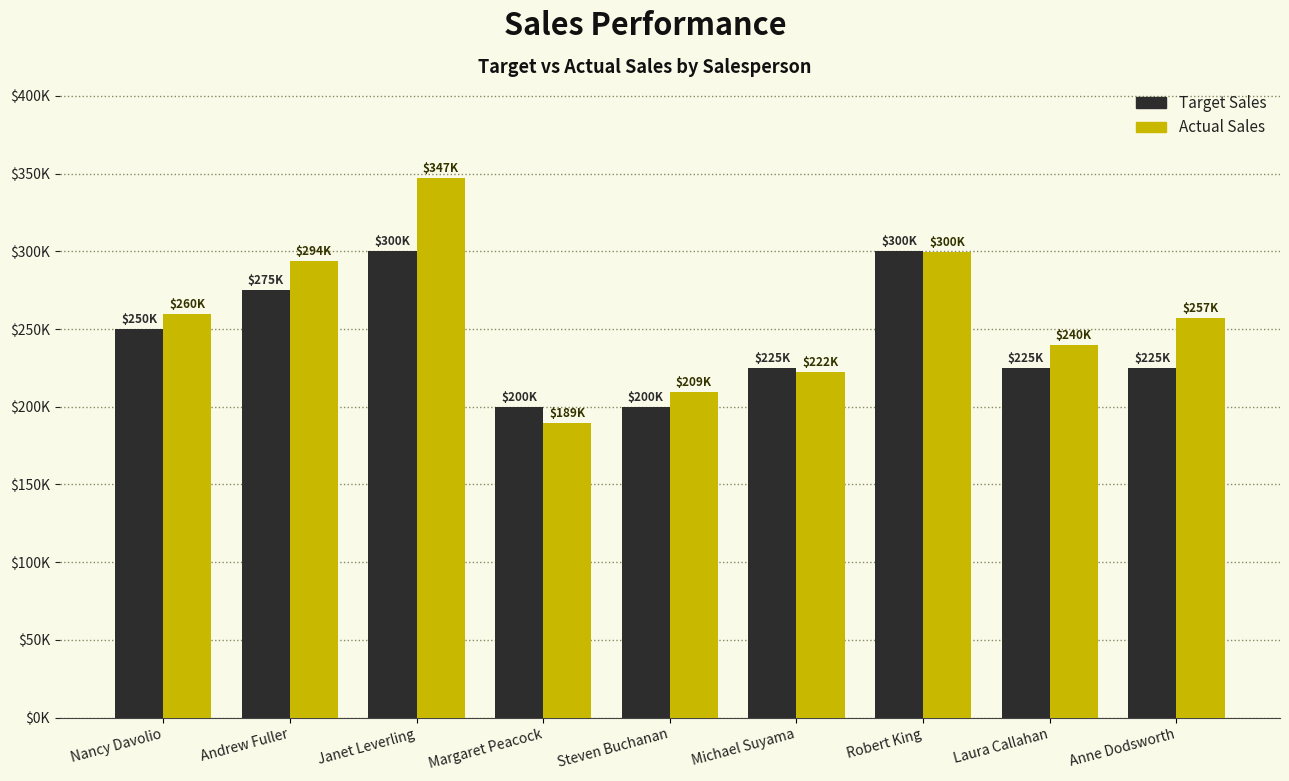

Are the bars grouped side by side (vs. stacked)?

Yes